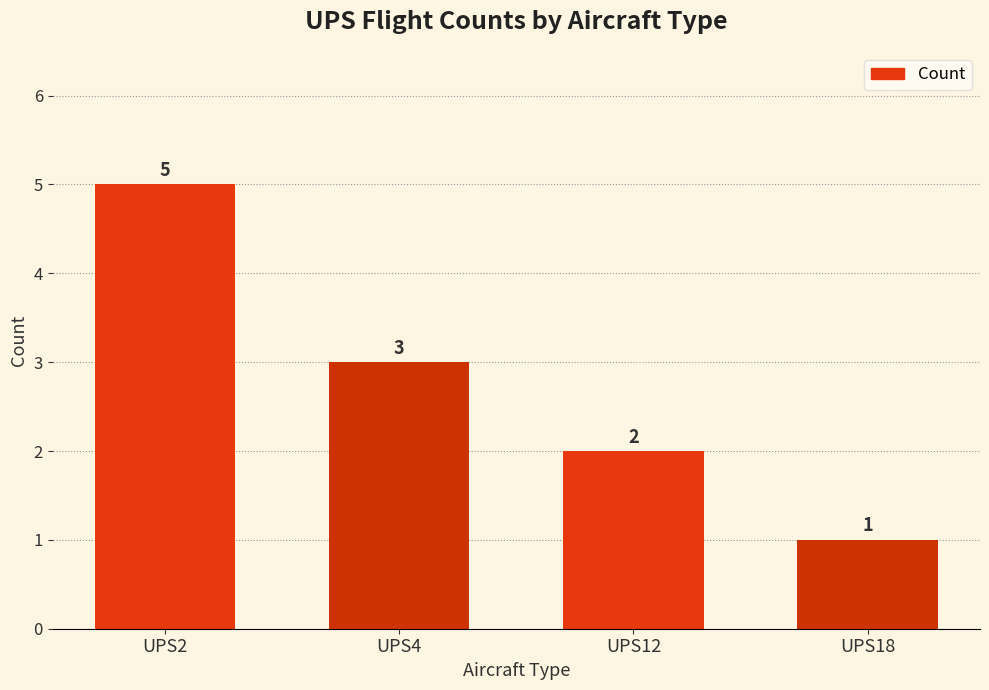

Which label corresponds to the largest value in the chart?

UPS2